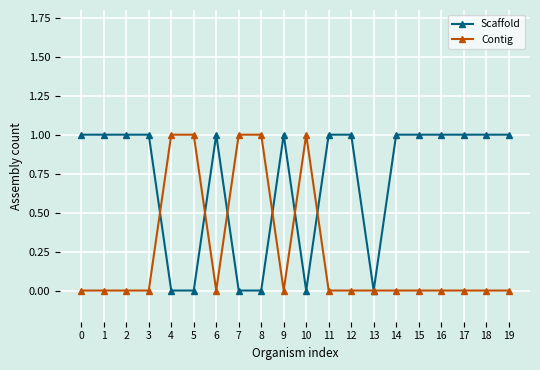

Is the value of Contig at 17 greater than the value of Scaffold at 6?

No